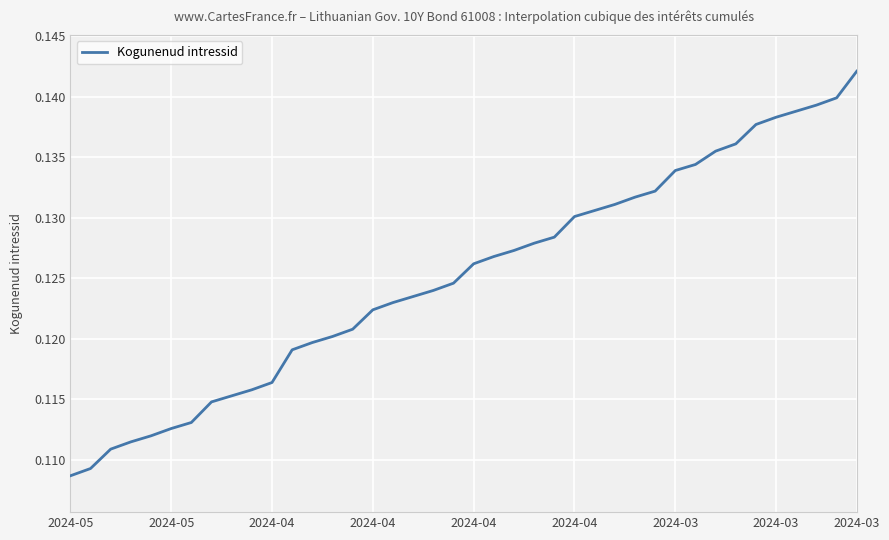

What is the smallest value displayed?

0.1